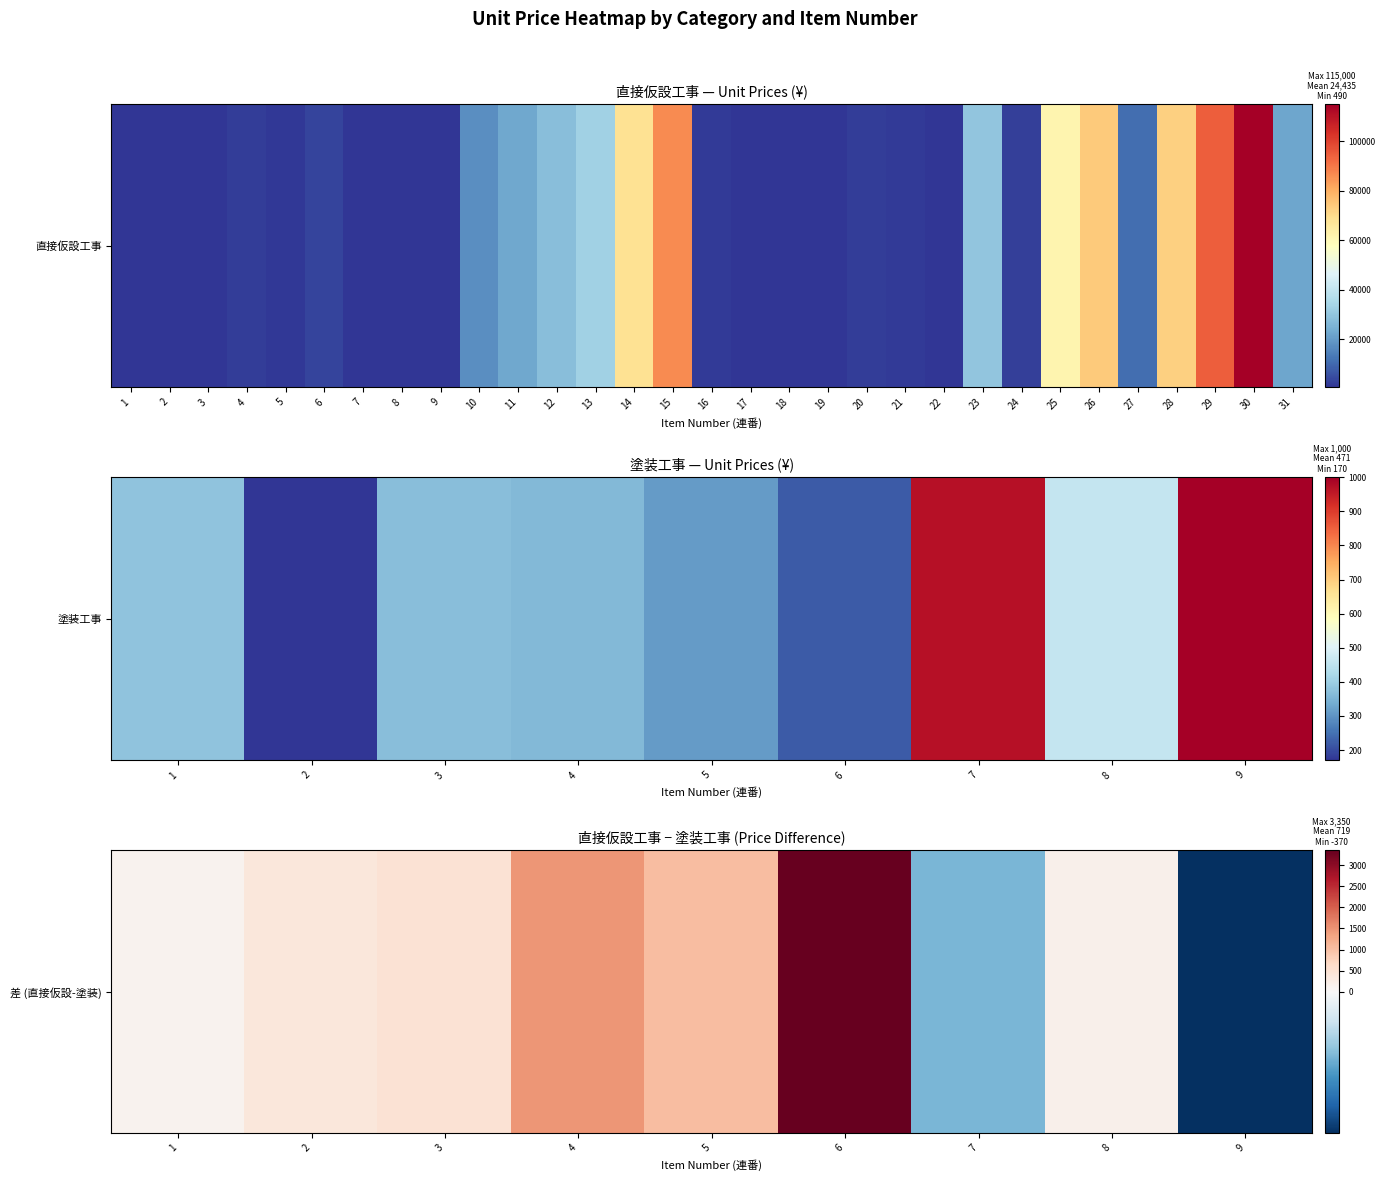

What is the sum of the values at 9 and 3?

110